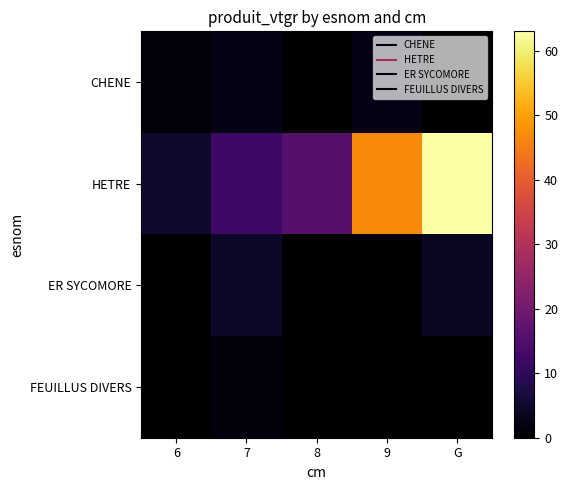

Reading left to right, list all the values displayed in this chart.

CHENE: 6=1.1	7=2.5	8=0.0	9=2.6	G=0.0
HETRE: 6=5.2	7=12.2	8=15.9	9=46.9	G=63.0
ER SYCOMORE: 6=0.0	7=4.6	8=0.0	9=0.0	G=4.1
FEUILLUS DIVERS: 6=0.0	7=1.4	8=0.0	9=0.0	G=0.0